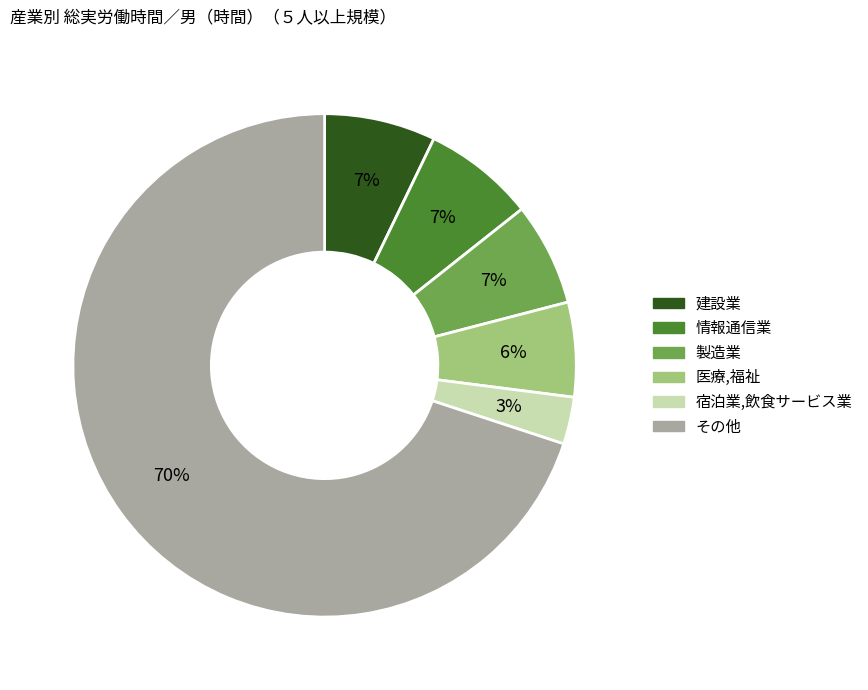

Is there any slice that represents more than half of the pie?

Yes